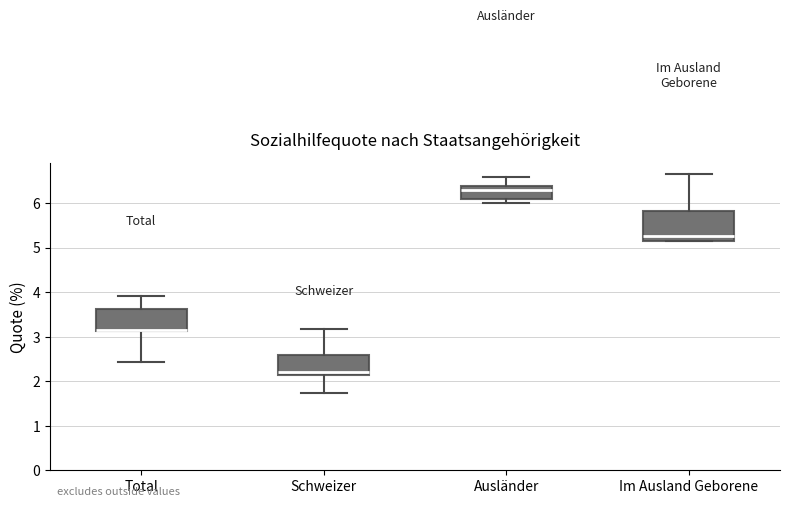

Where does the median line of the box for Im Ausland Geborene sit on the y-axis? The values are not printed on the chart, so give them approximately, as read against the axis.

5.3